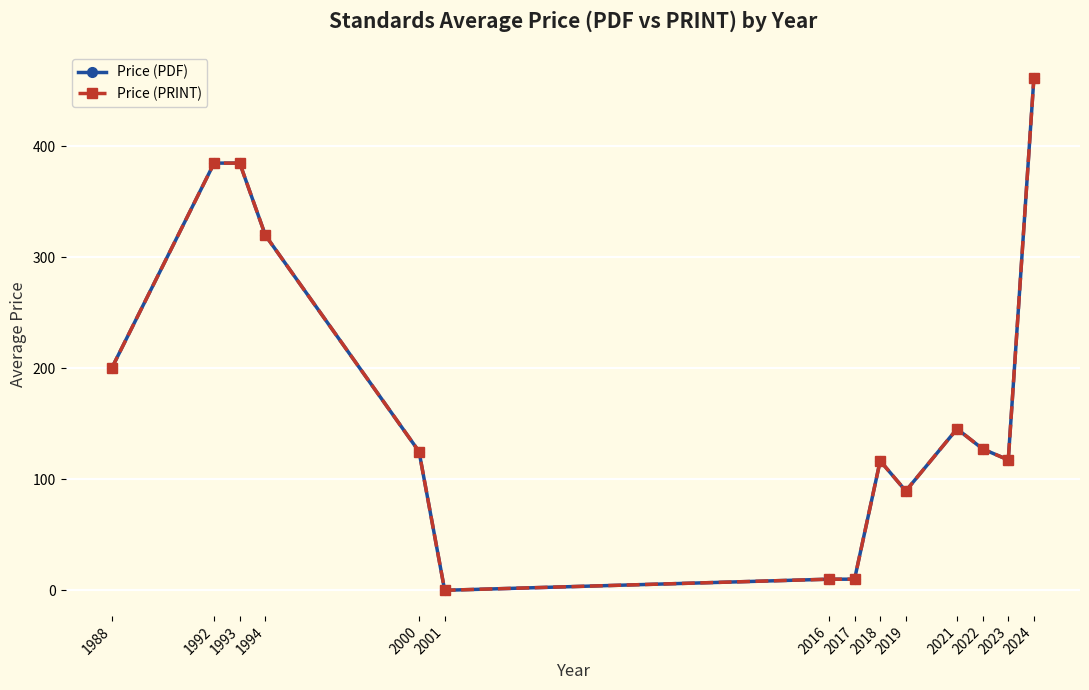

At which label is Price (PDF) closest to 230?

1988